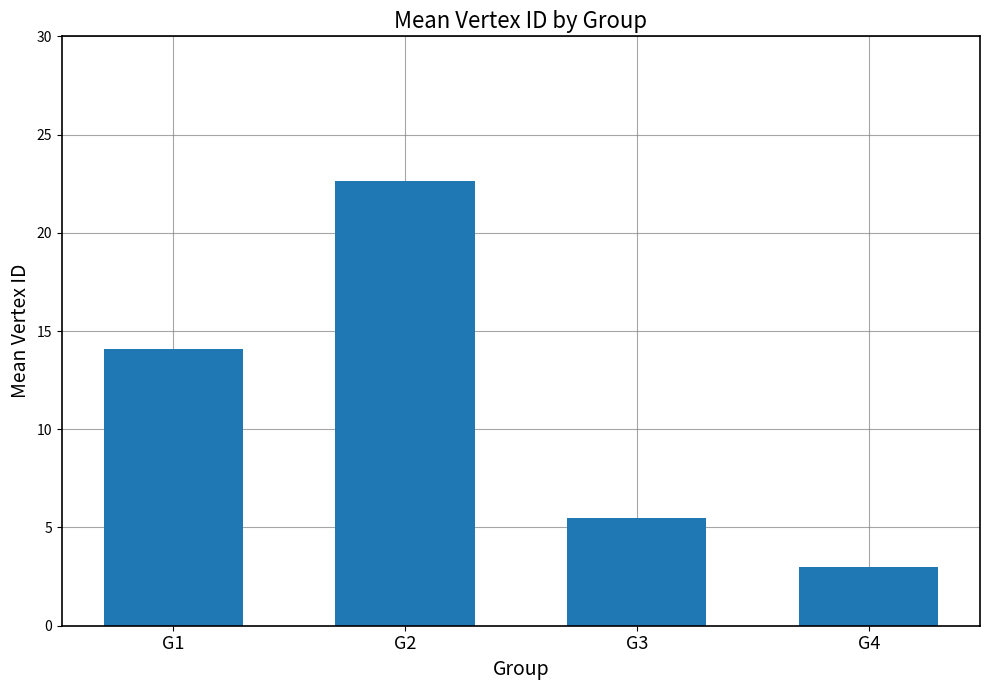

Reading left to right, what are all the values shown in this chart?

14.1	22.6	5.5	3.0